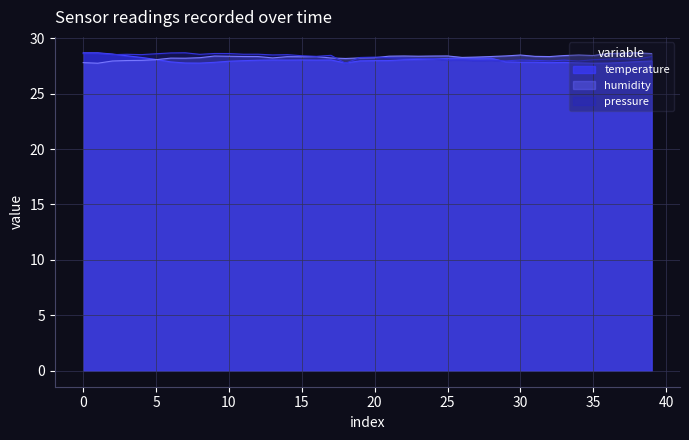

Does the chart display data point markers on the line(s)?

No